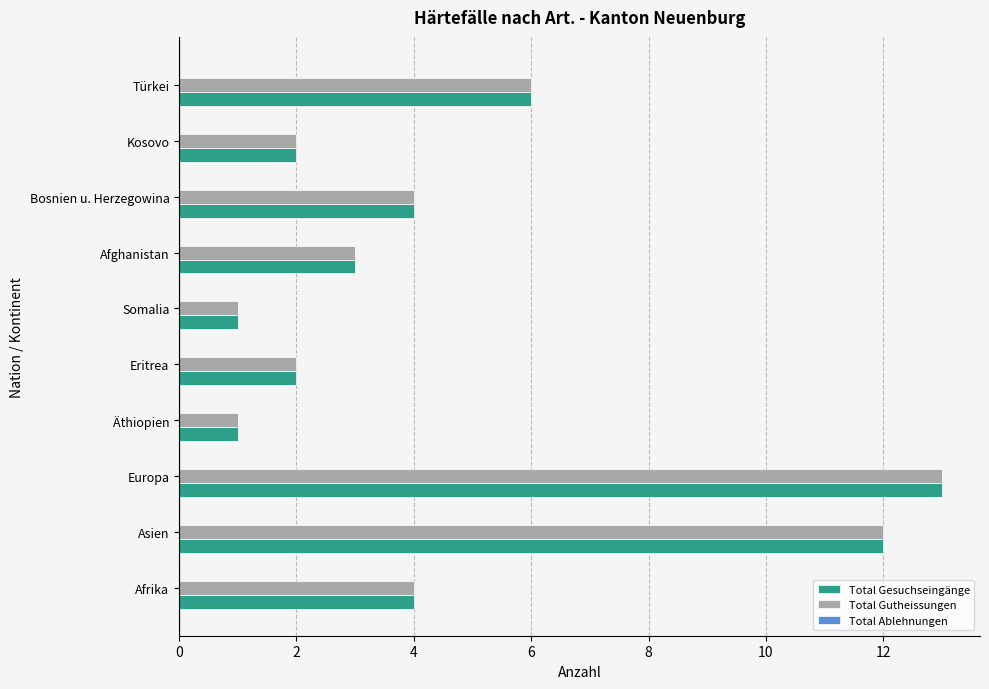

Is it true that Total Gesuchseingänge equals 5 at Europa?

False